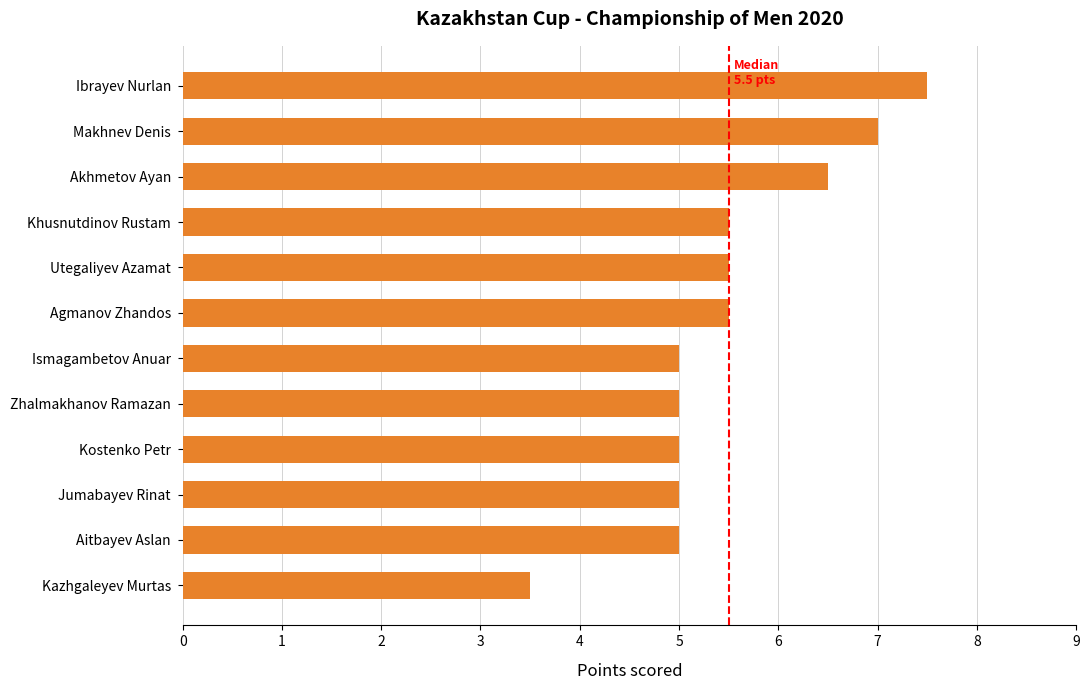

Reading top to bottom, list all the values displayed in this chart.

7.5	7.0	6.5	5.5	5.5	5.5	5.0	5.0	5.0	5.0	5.0	3.5